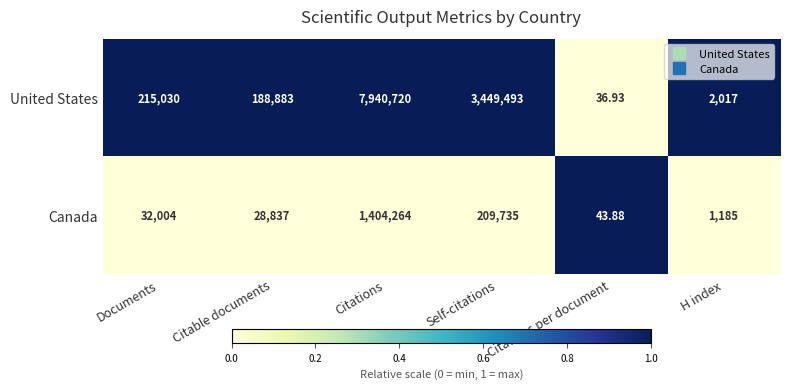

At which category is the sum across all series the highest?

Citations